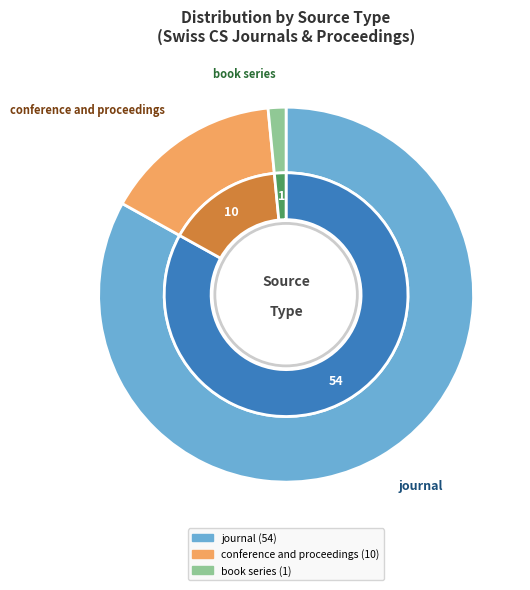

How many segments does this pie chart have?

3